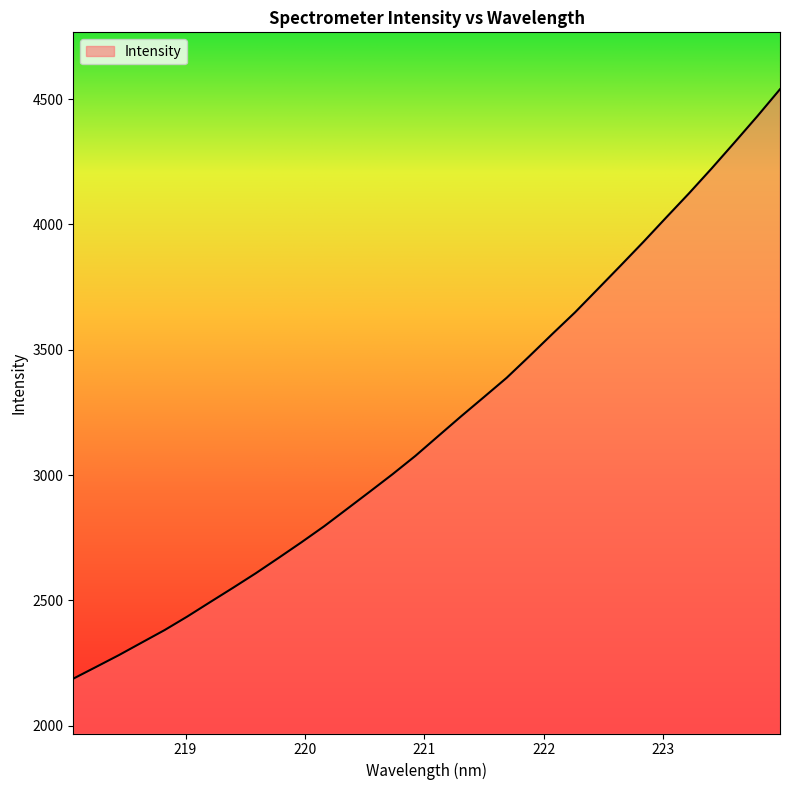

How many values are below 3155?

16